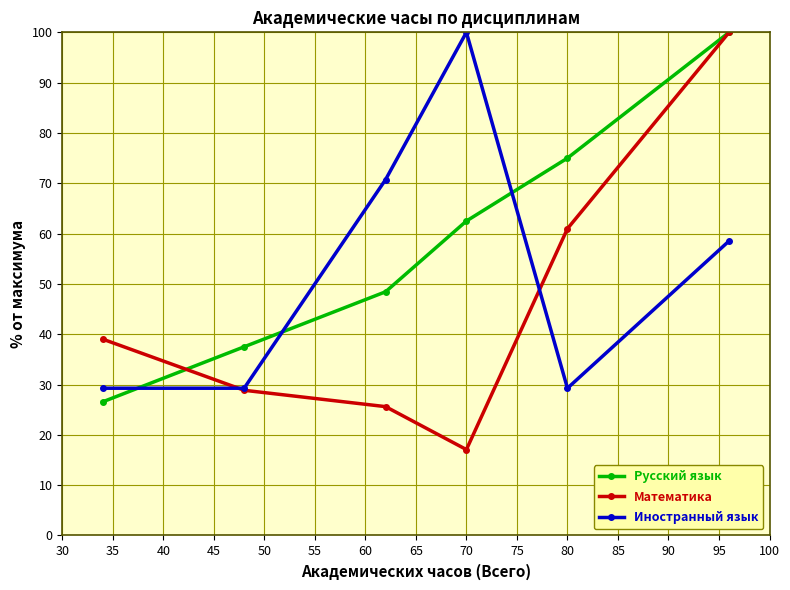

Rank the series by their average value, from lowest to highest.

Математика, Иностранный язык, Русский язык